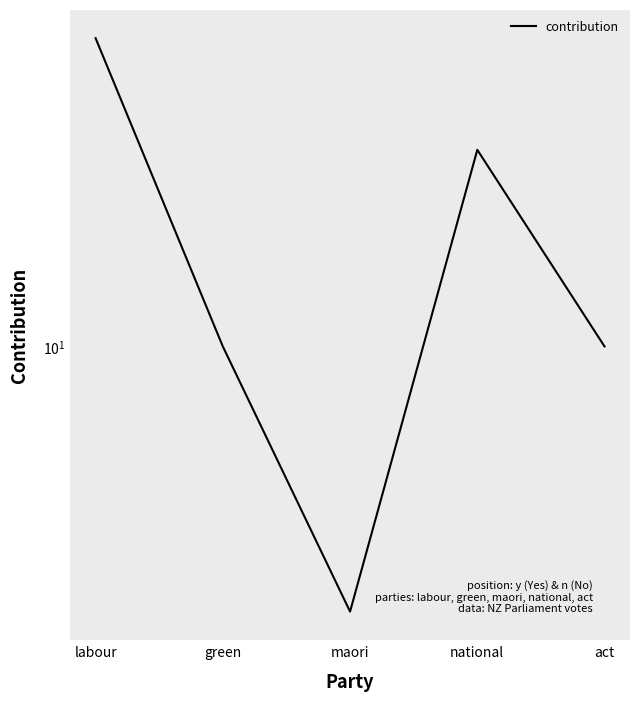

What is the minimum value shown in the chart?

2